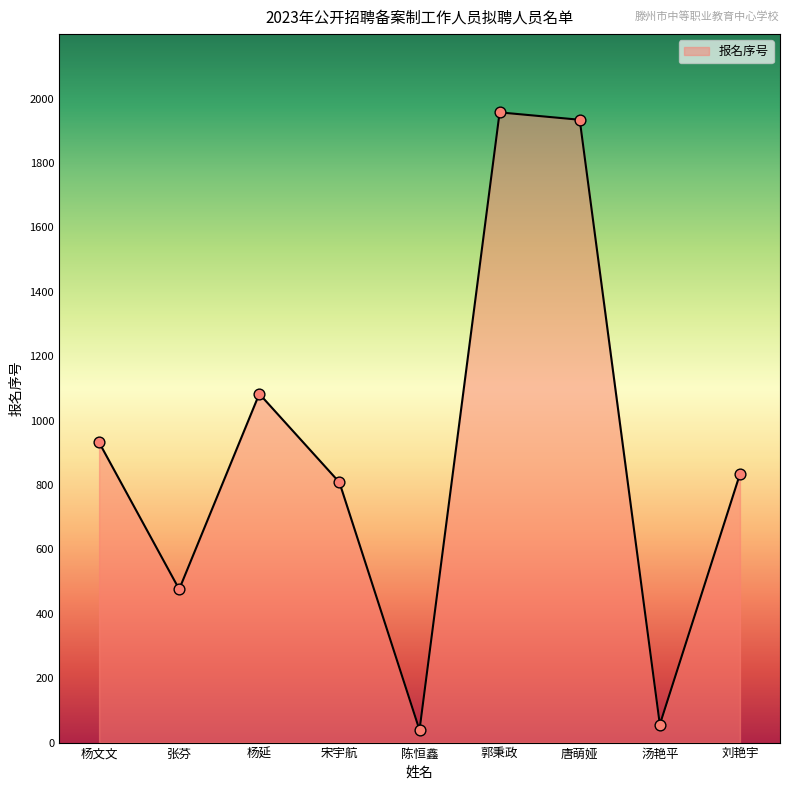

Approximately how many times larger is the value at 郭秉政 compared to 杨文文?

2.1